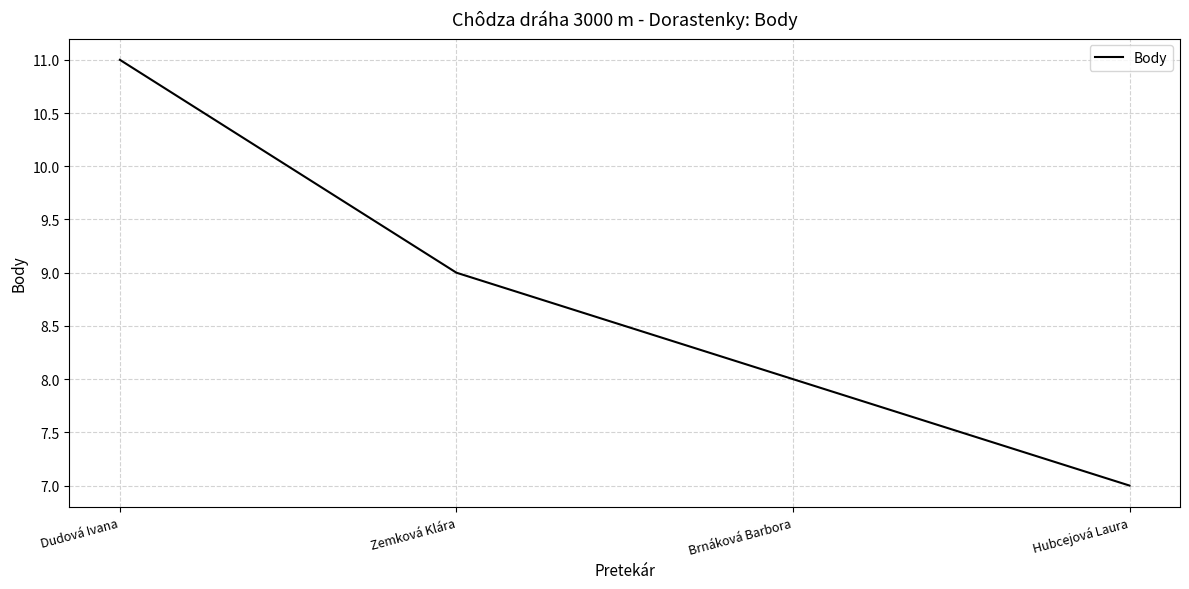

At which label is the value closest to 9?

Zemková Klára